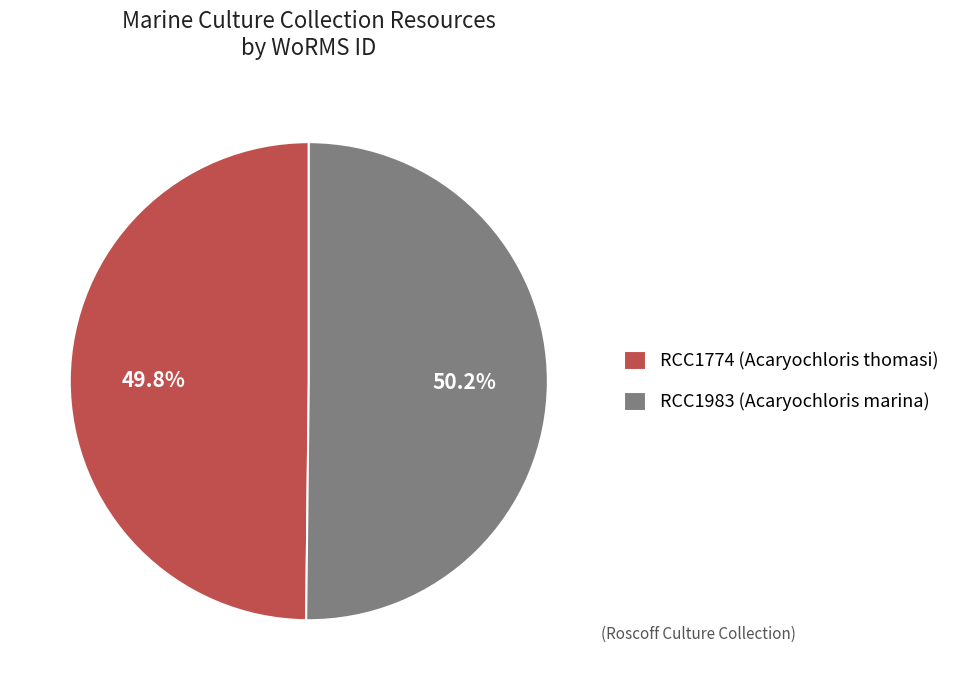

What percentage is the RCC1983 (Acaryochloris marina) slice, to the nearest percent?

50%